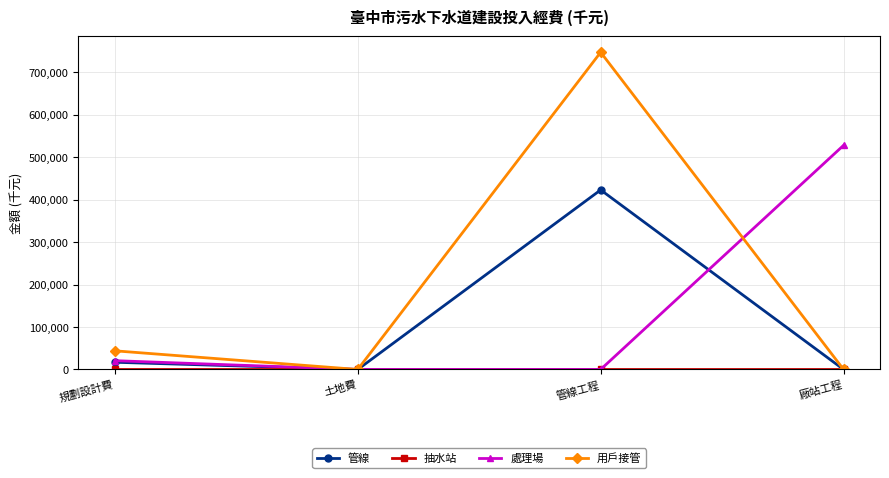

Which series has the largest total across all categories?

用戶接管